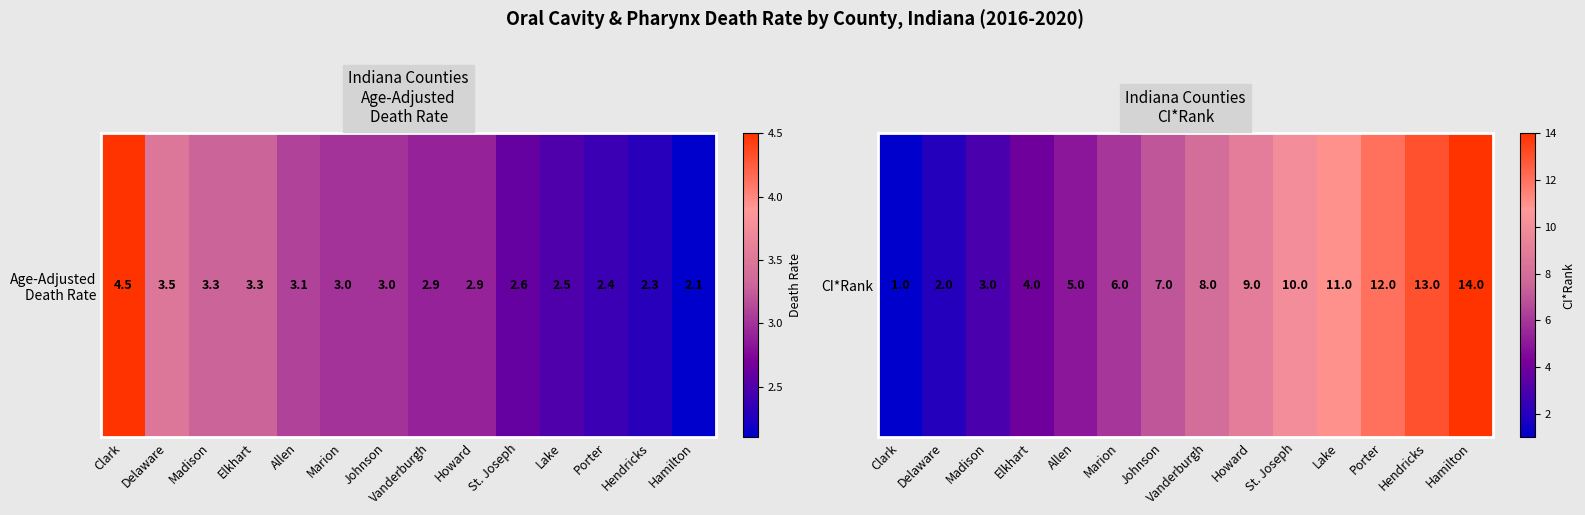

At which label is the value closest to 7?

Johnson